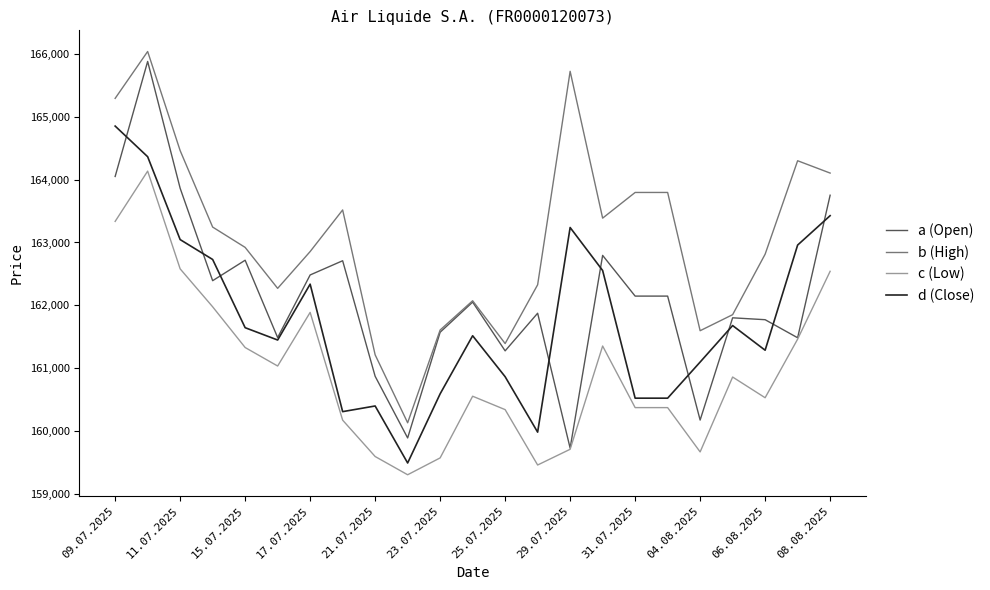

What is the greatest value displayed?

166035